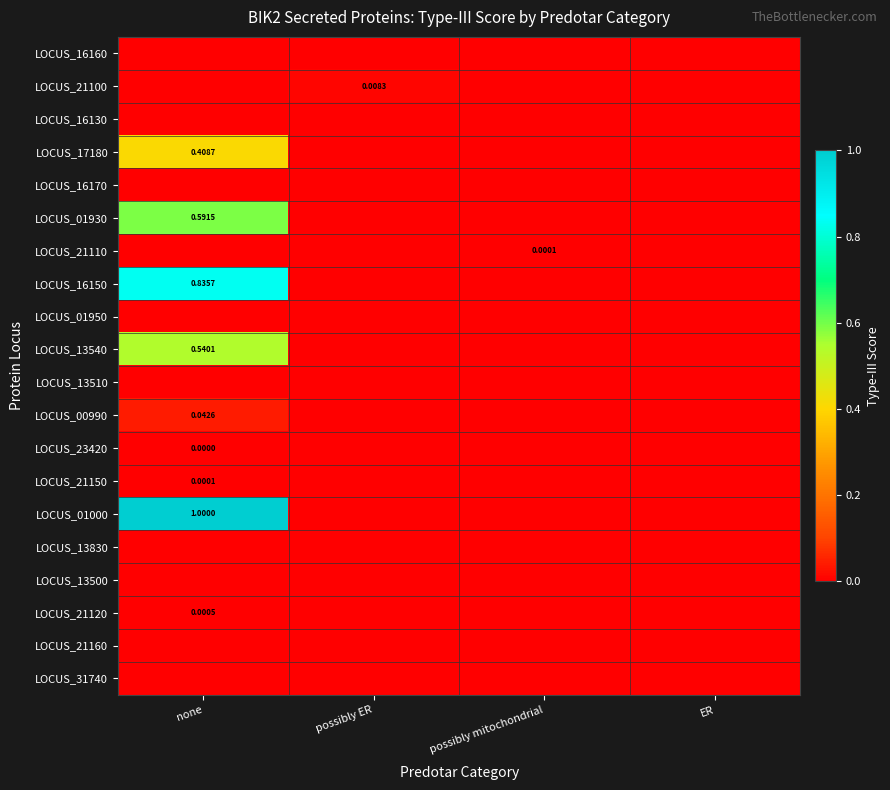

Is the value of LOCUS_16170 at possibly mitochondrial greater than the value of LOCUS_01930 at ER?

No